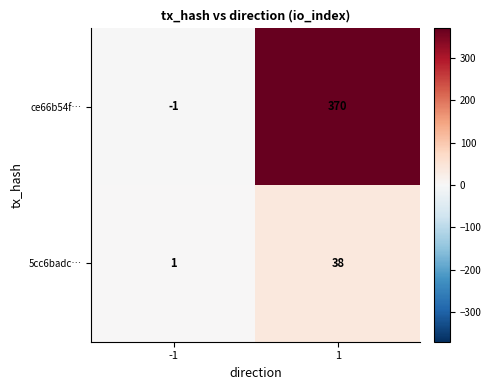

What is the greatest value displayed?

370